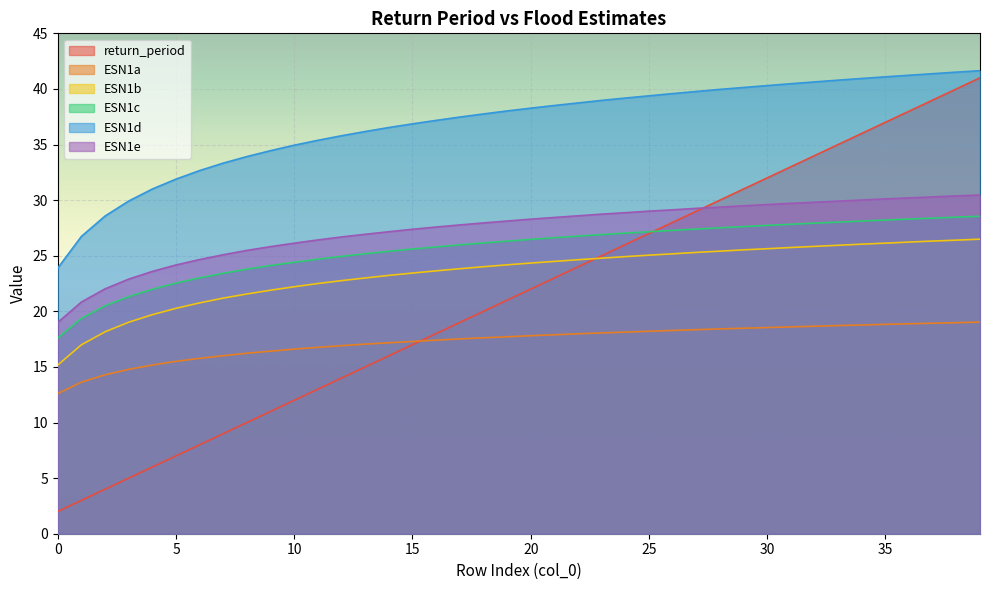

Which category has the highest value across all series?

39